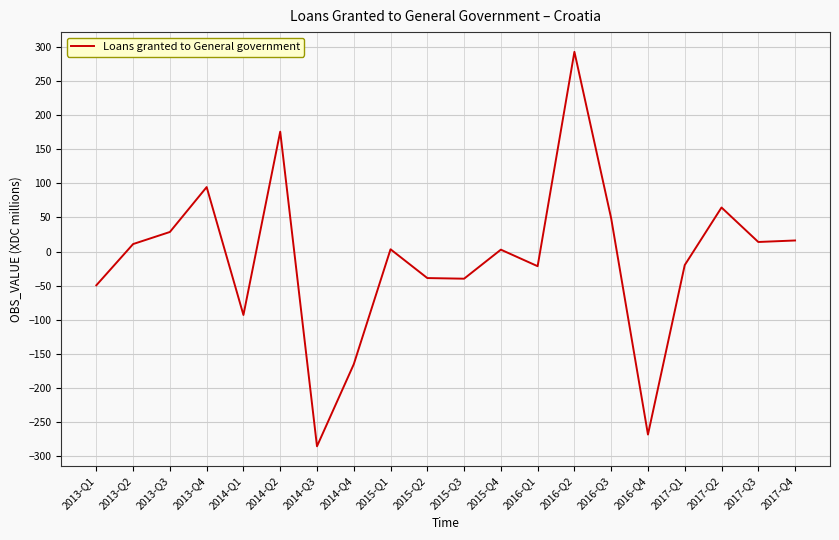

Is it true that the value at 2015-Q2 is -38.8?

True